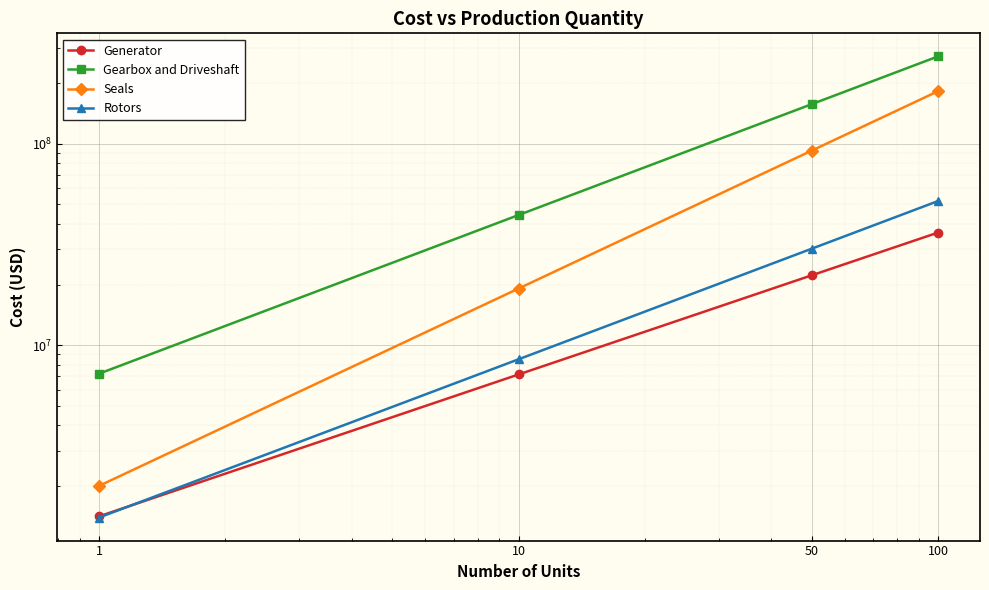

Reading left to right, transcribe all the data shown in this chart.

Generator: 1416000.0	7161687.4	22236005.5	36221586.8
Gearbox and Driveshaft: 7225650.1	44259299.0	157102507.6	271101635.1
Seals: 2005596.0	19113726.8	92407718.7	182157600.0
Rotors: 1397172.0	8517876.9	30135595.1	51929345.5